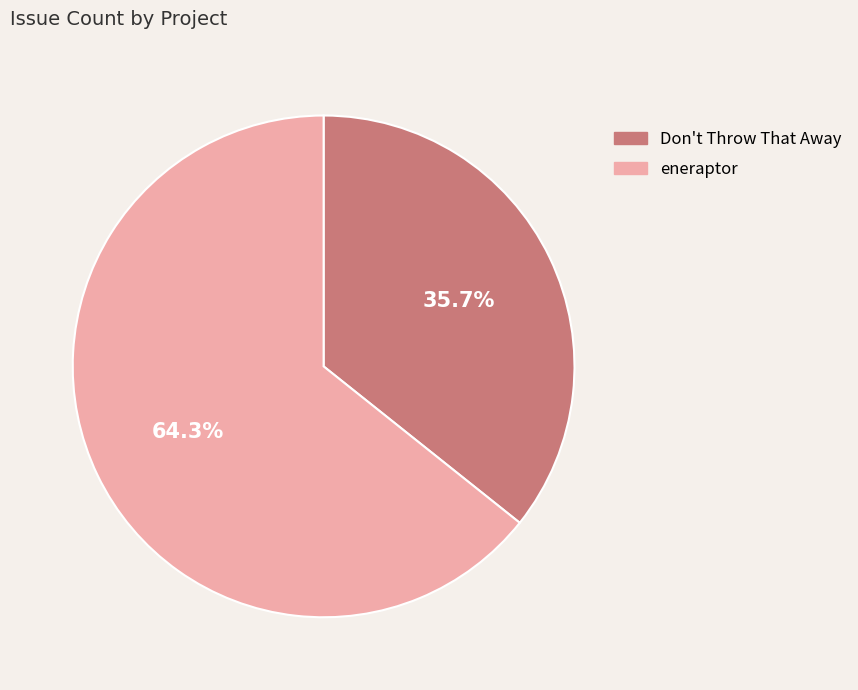

To the nearest percent, what is the difference between the Don't Throw That Away and eneraptor slice percentages?

29%